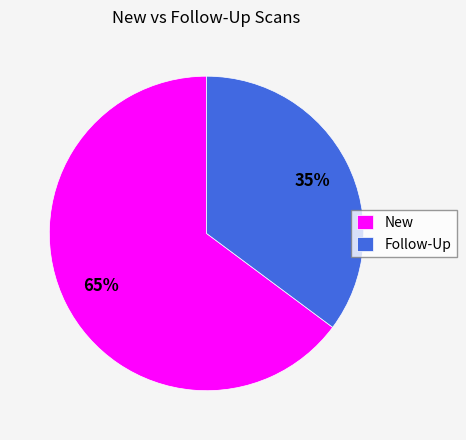

How many segments does this pie chart have?

2